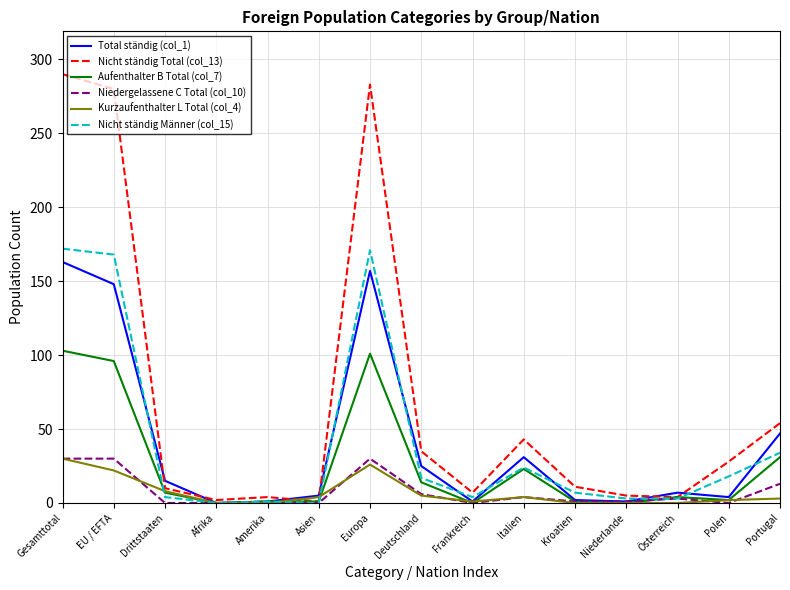

True or false: Nicht ständig Total (col_13) and Kurzaufenthalter L Total (col_4) cross at least once.

True